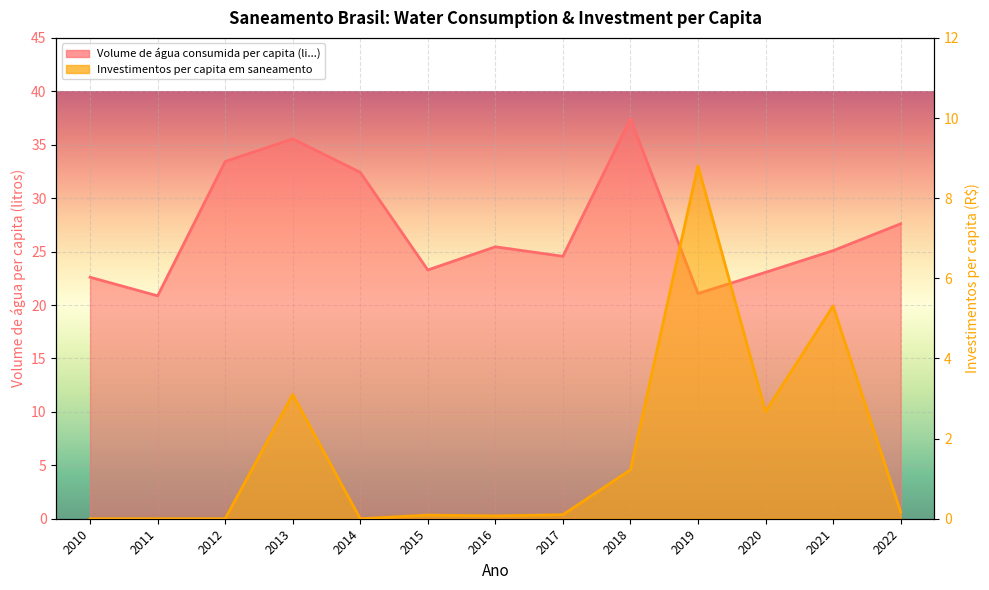

How many data points does each series have?

13